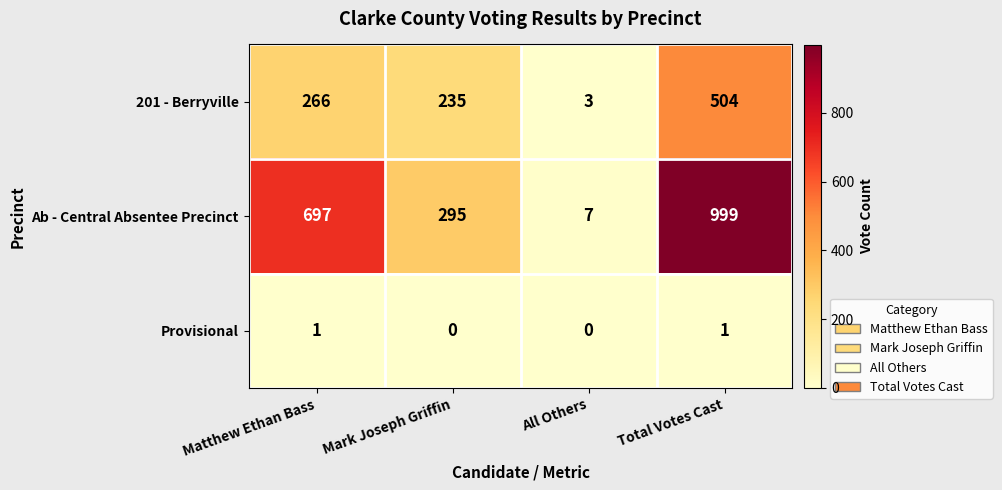

True or false: 201 - Berryville has a value of 378 at Matthew Ethan Bass.

False